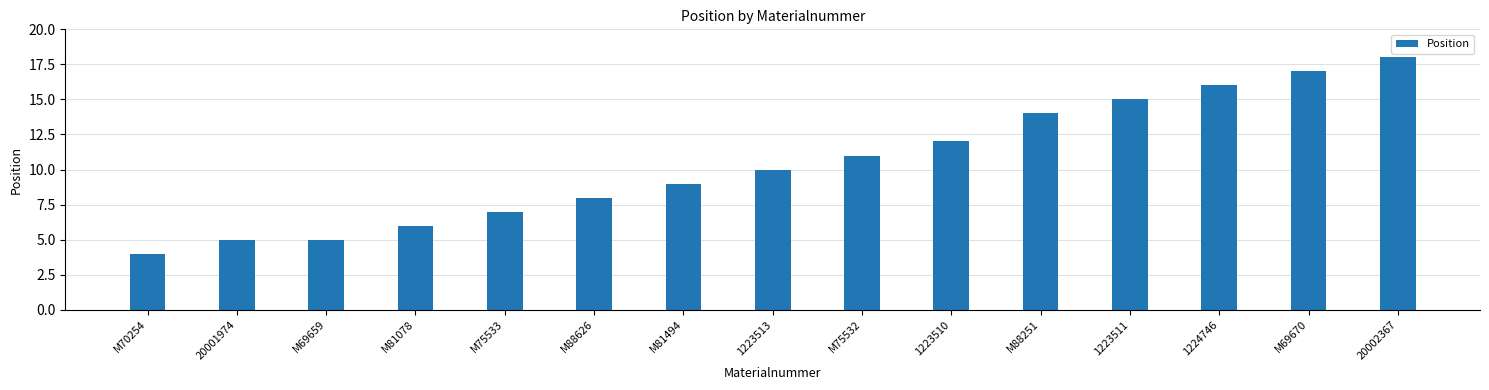

Reading left to right, what are all the values shown in this chart?

4	5	5	6	7	8	9	10	11	12	14	15	16	17	18